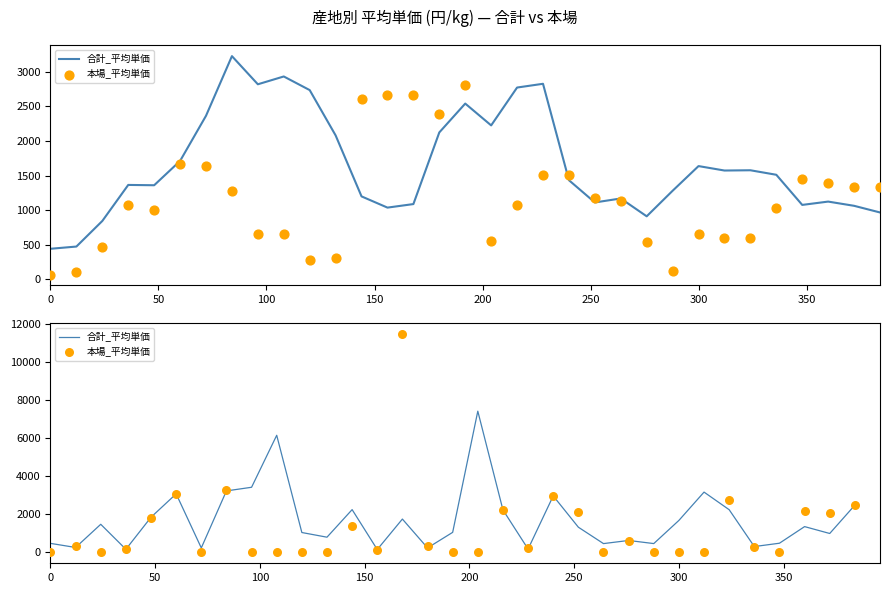

Which series contains the highest Y value?

本場_平均単価